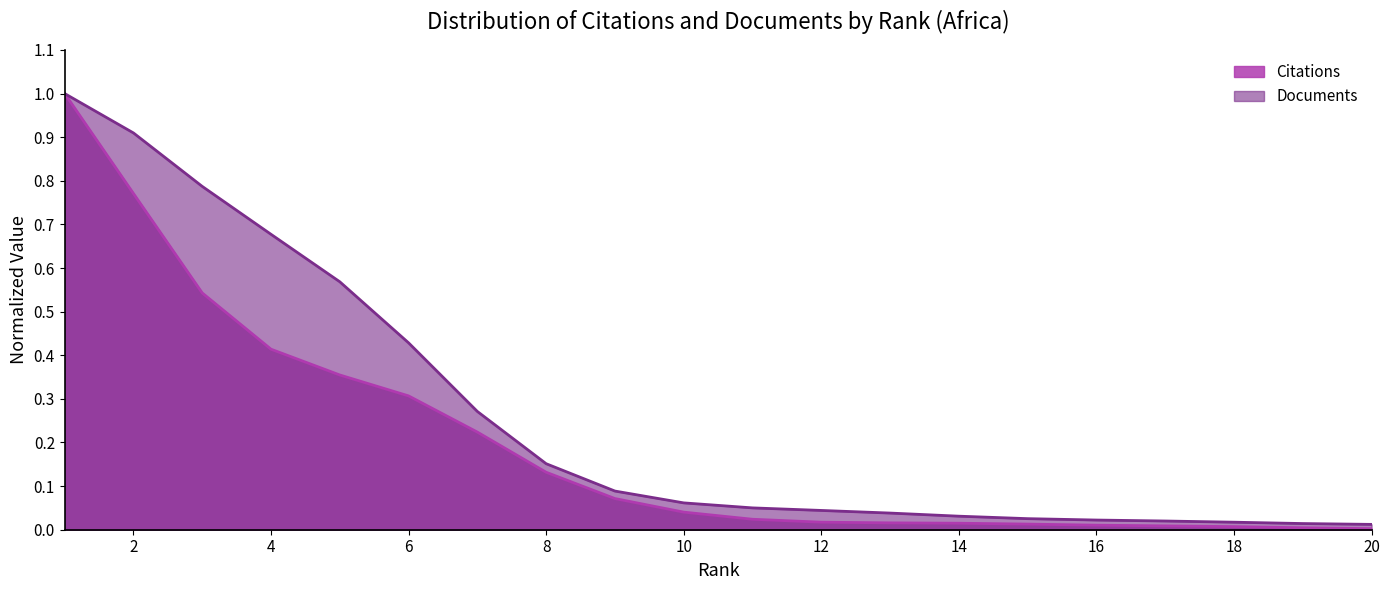

What is the value of the 9th point from the left?

0.1